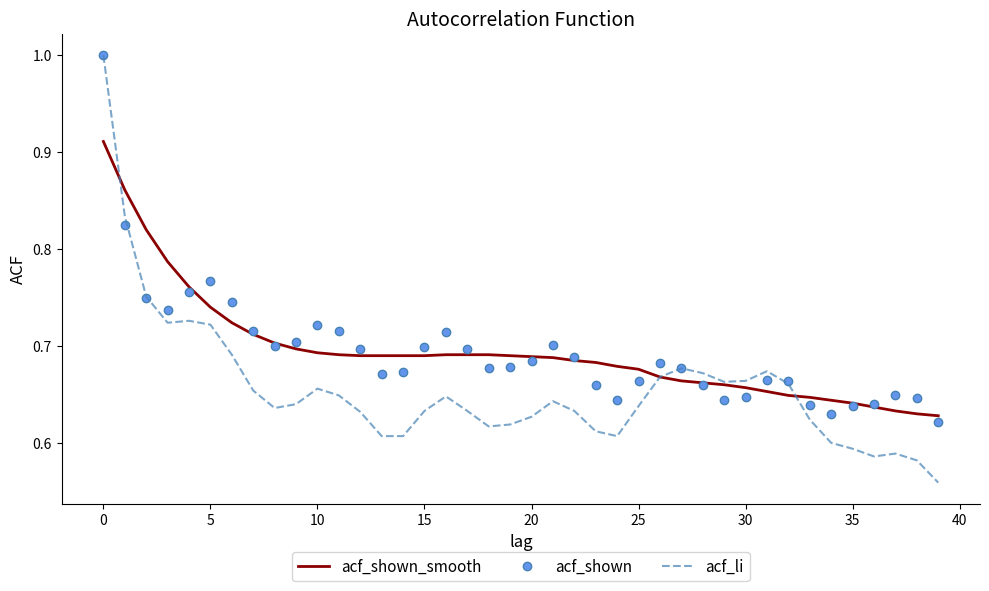

Which series has the largest range (max minus min)?

acf_li